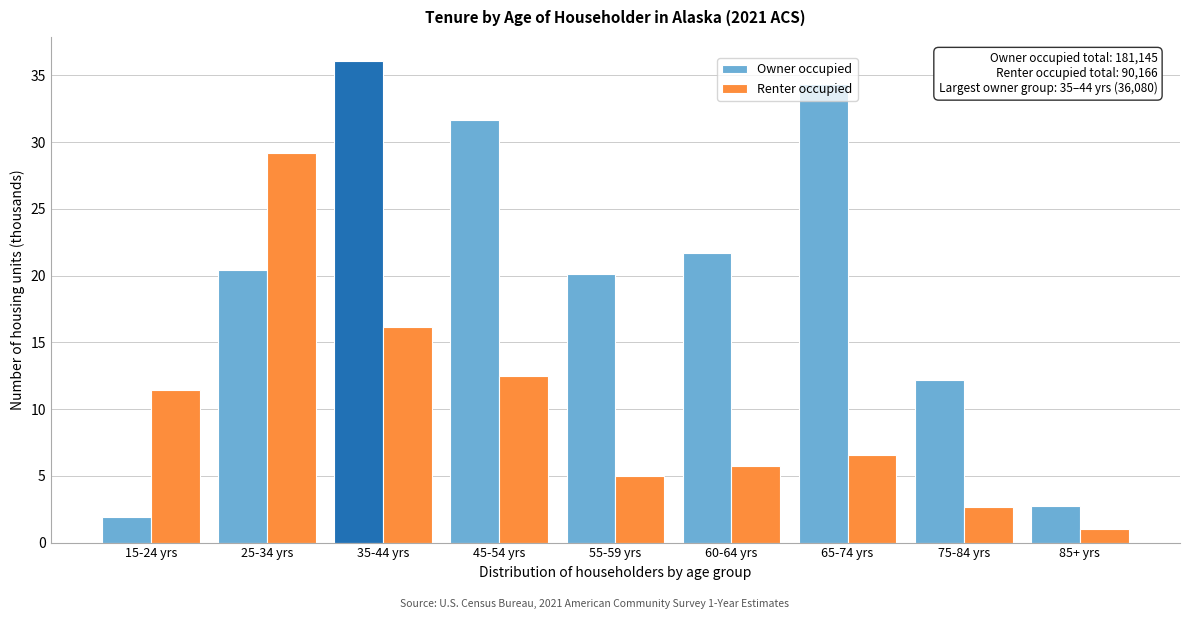

Is the value of Owner occupied at 15-24 yrs greater than the value of Renter occupied at 60-64 yrs?

No